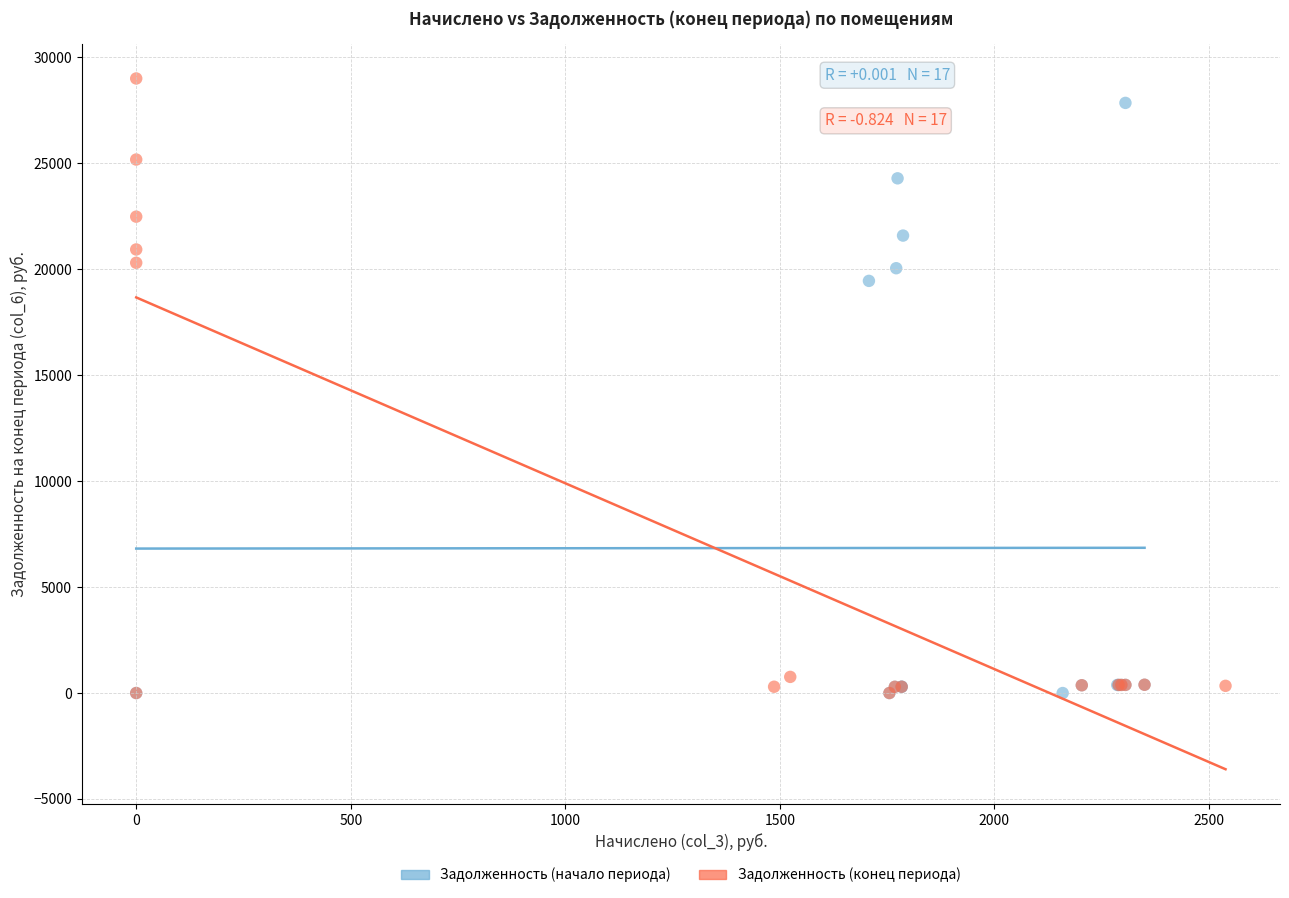

Which series contains the highest Y value?

Задолженность (конец периода)